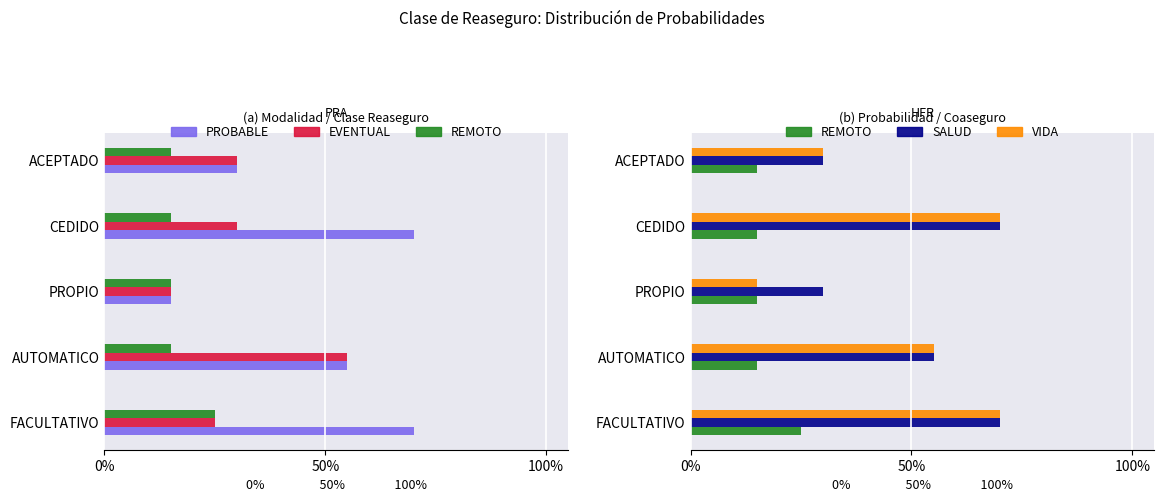

What is the difference between the highest and lowest values at PROPIO?

0.1